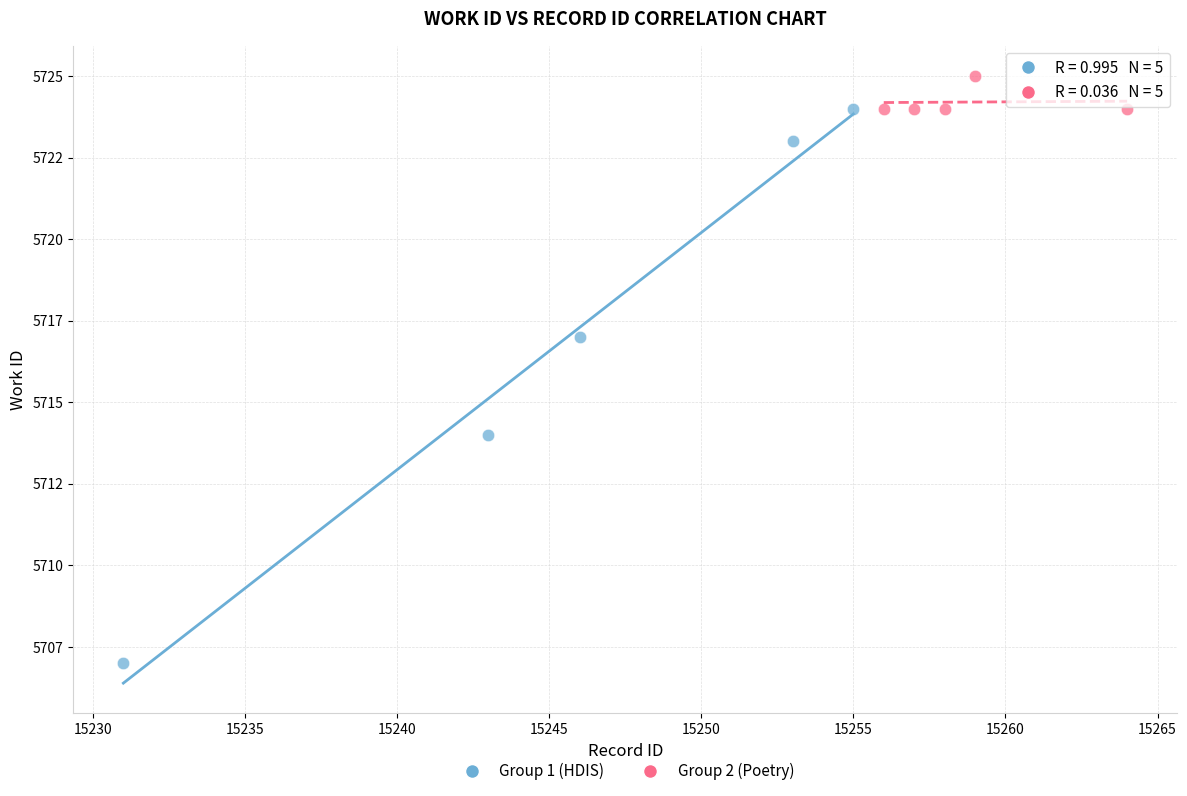

Which series has the widest spread of Y values?

Group 1 (HDIS)